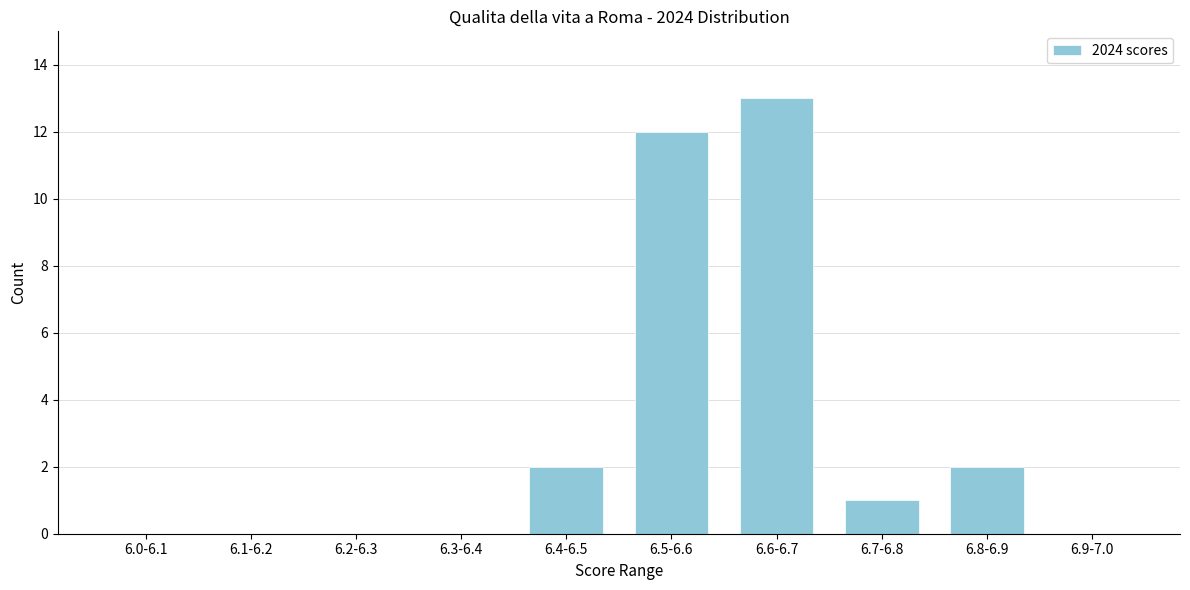

Reading left to right, what are all the values shown in this chart?

6.0-6.1=0	6.1-6.2=0	6.2-6.3=0	6.3-6.4=0	6.4-6.5=2	6.5-6.6=12	6.6-6.7=13	6.7-6.8=1	6.8-6.9=2	6.9-7.0=0